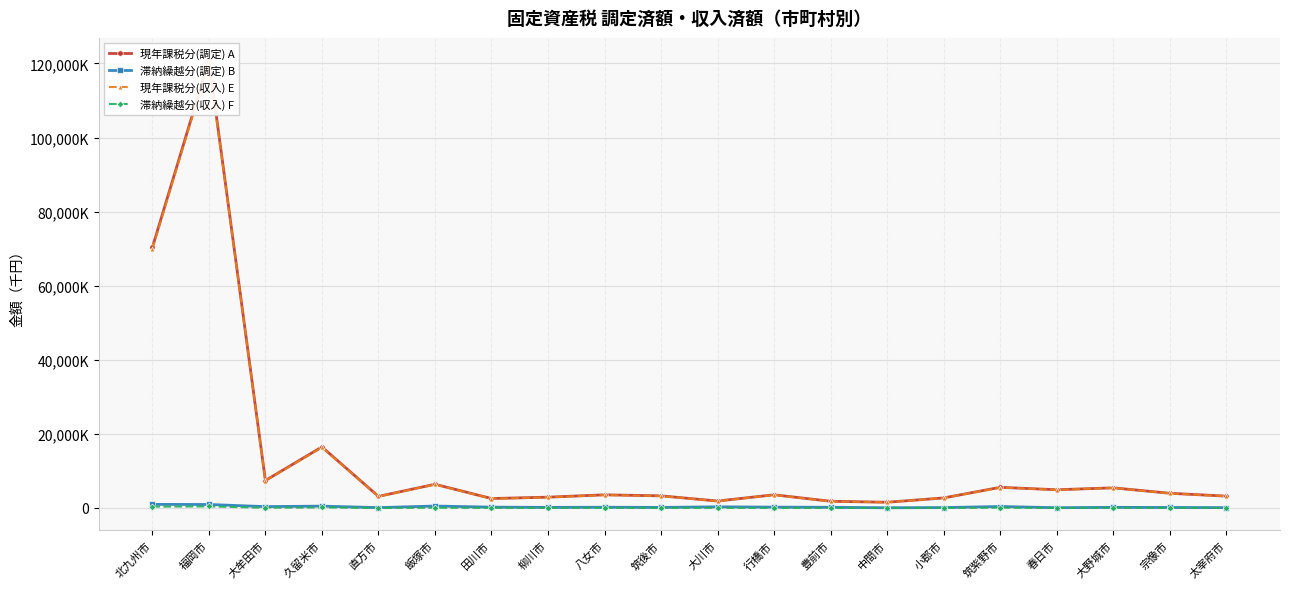

List the series in order of their peak value, lowest first.

滞納繰越分(収入) F, 滞納繰越分(調定) B, 現年課税分(収入) E, 現年課税分(調定) A